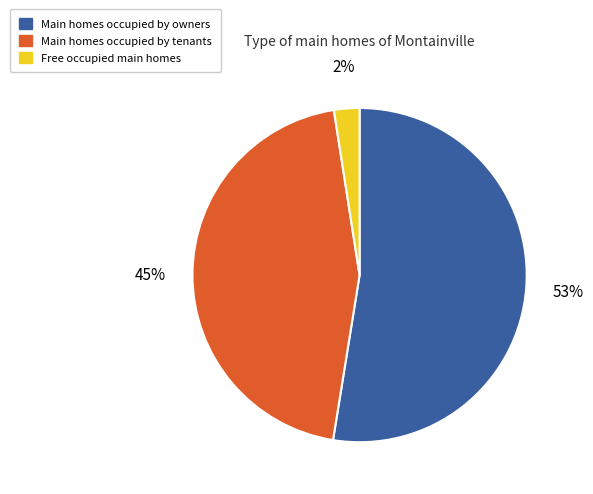

The Main homes occupied by owners slice represents 53% of the pie. True or false?

True